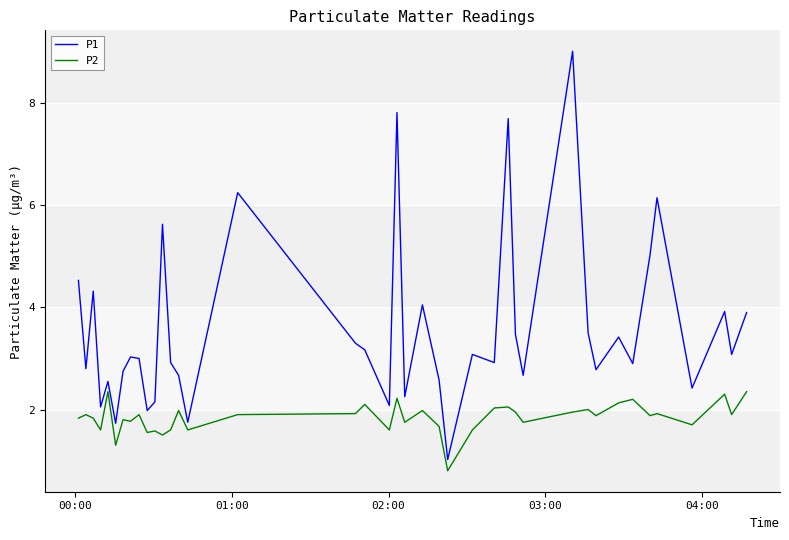

Which series has the largest range (max minus min)?

P1